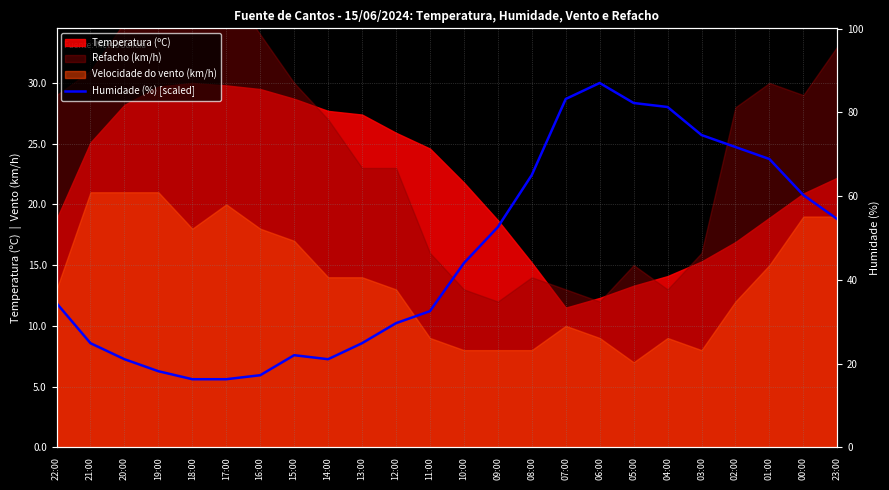

What is the smallest value displayed?

5.6